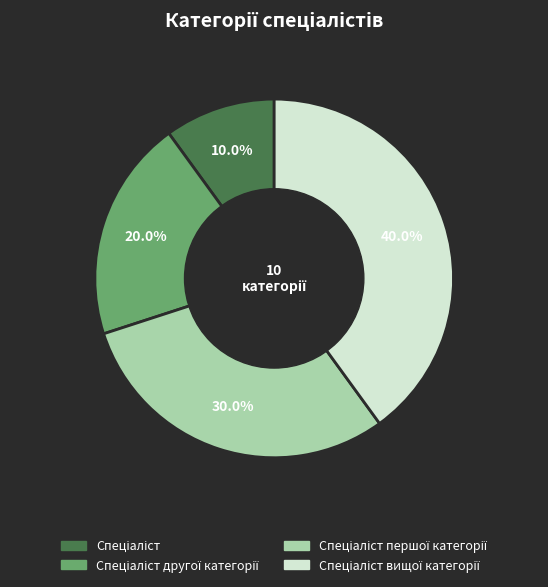

How many slices are in this pie chart?

4